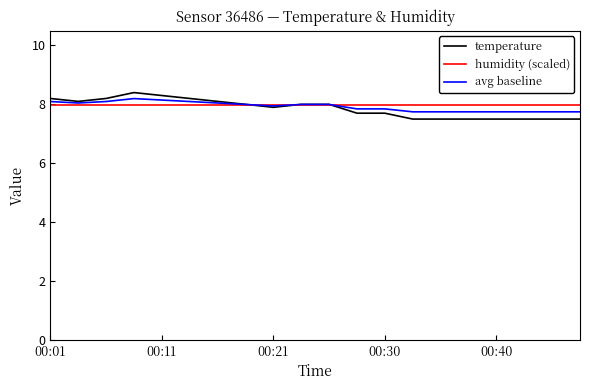

How many lines are shown in the chart?

3